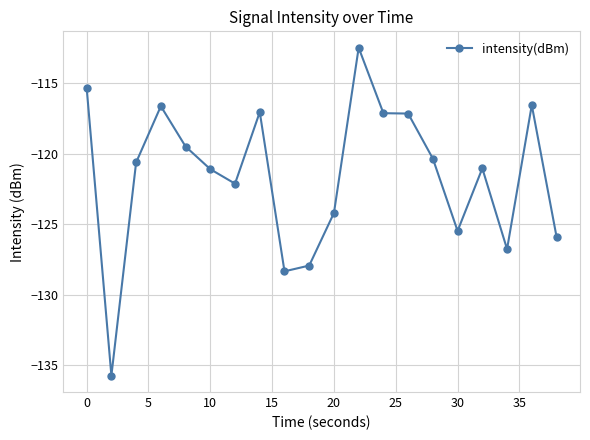

What is the difference between the maximum and minimum values?

23.3